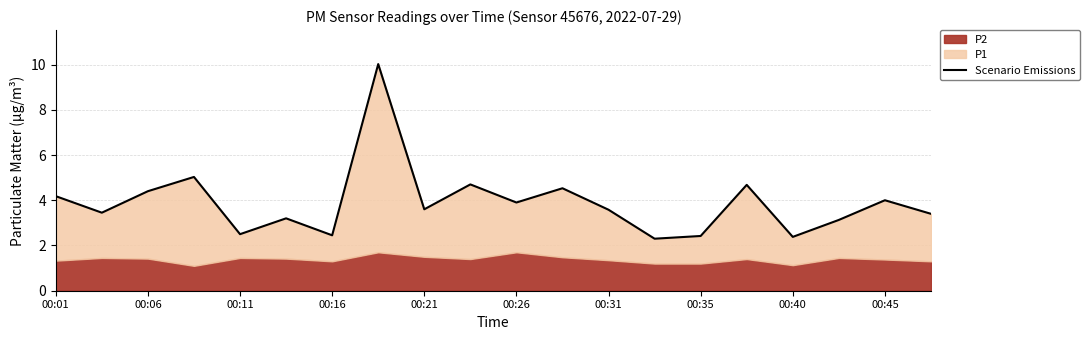

Where does the data first go above 3?

00:01